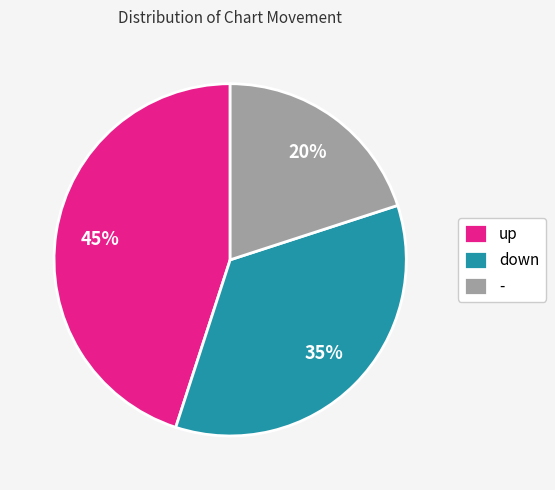

Do down and - together represent more than half of the pie?

Yes